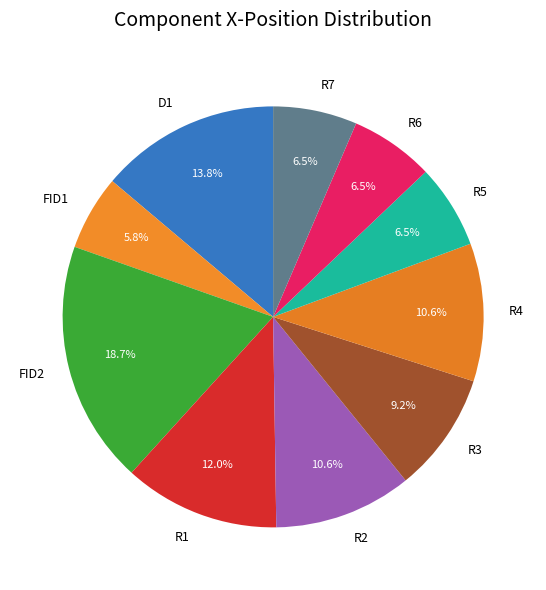

How many segments does this pie chart have?

10